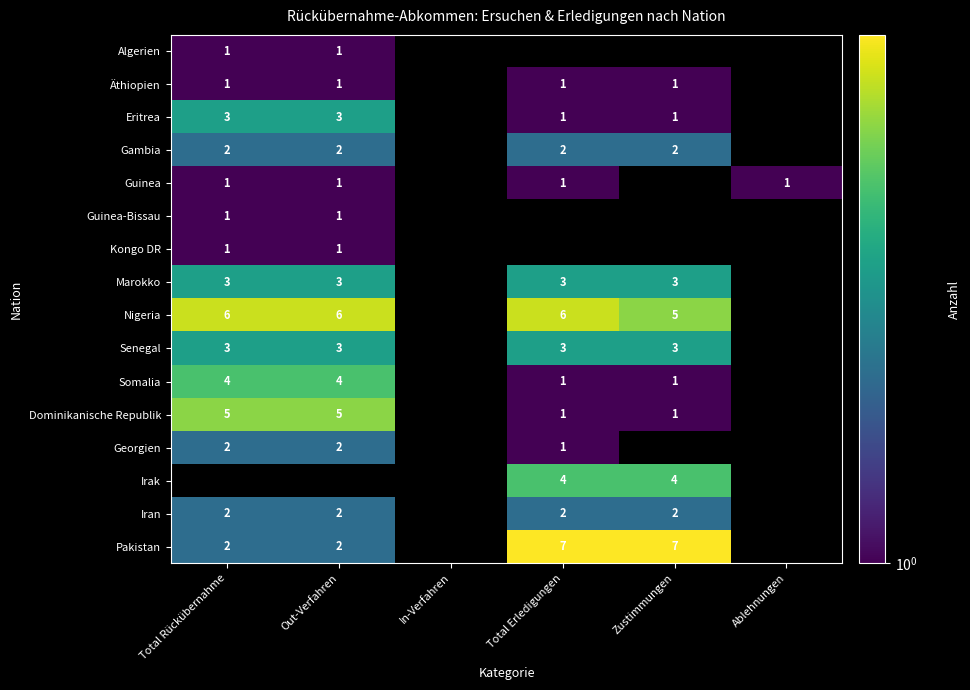

At which category does the chart reach its minimum across all series?

Total Rückübernahme